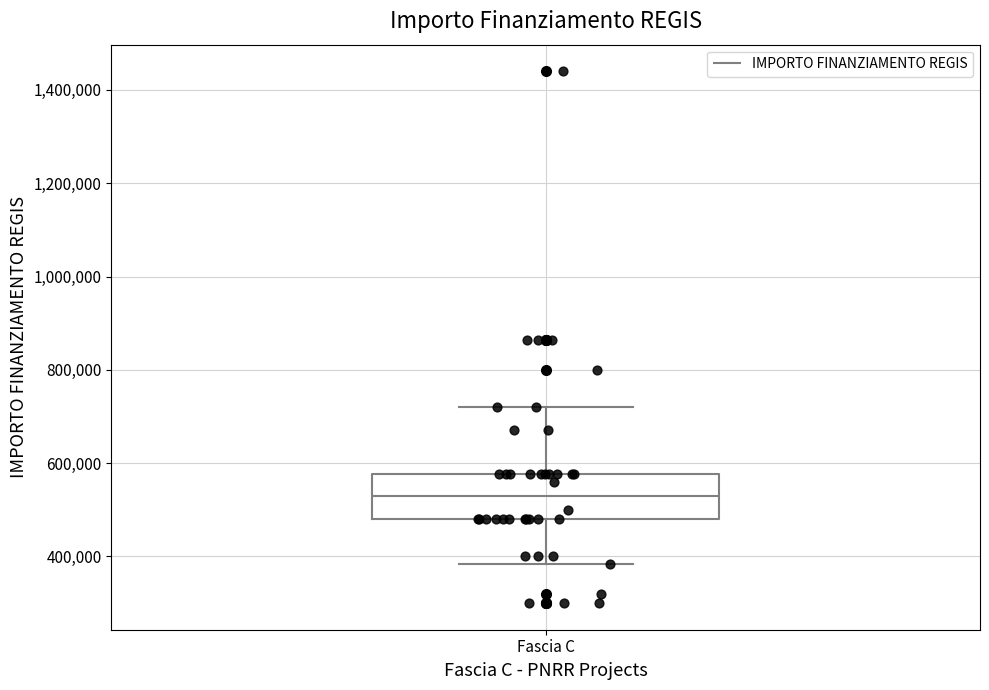

Transcribe this box plot: give where the median line is, the range the box spans, and where the two whiskers end, as read against the y-axis. The values are not printed on the chart, so give them approximately, as read against the axis.

median 540000, box 480000 to 580000, whiskers 380000 to 720000